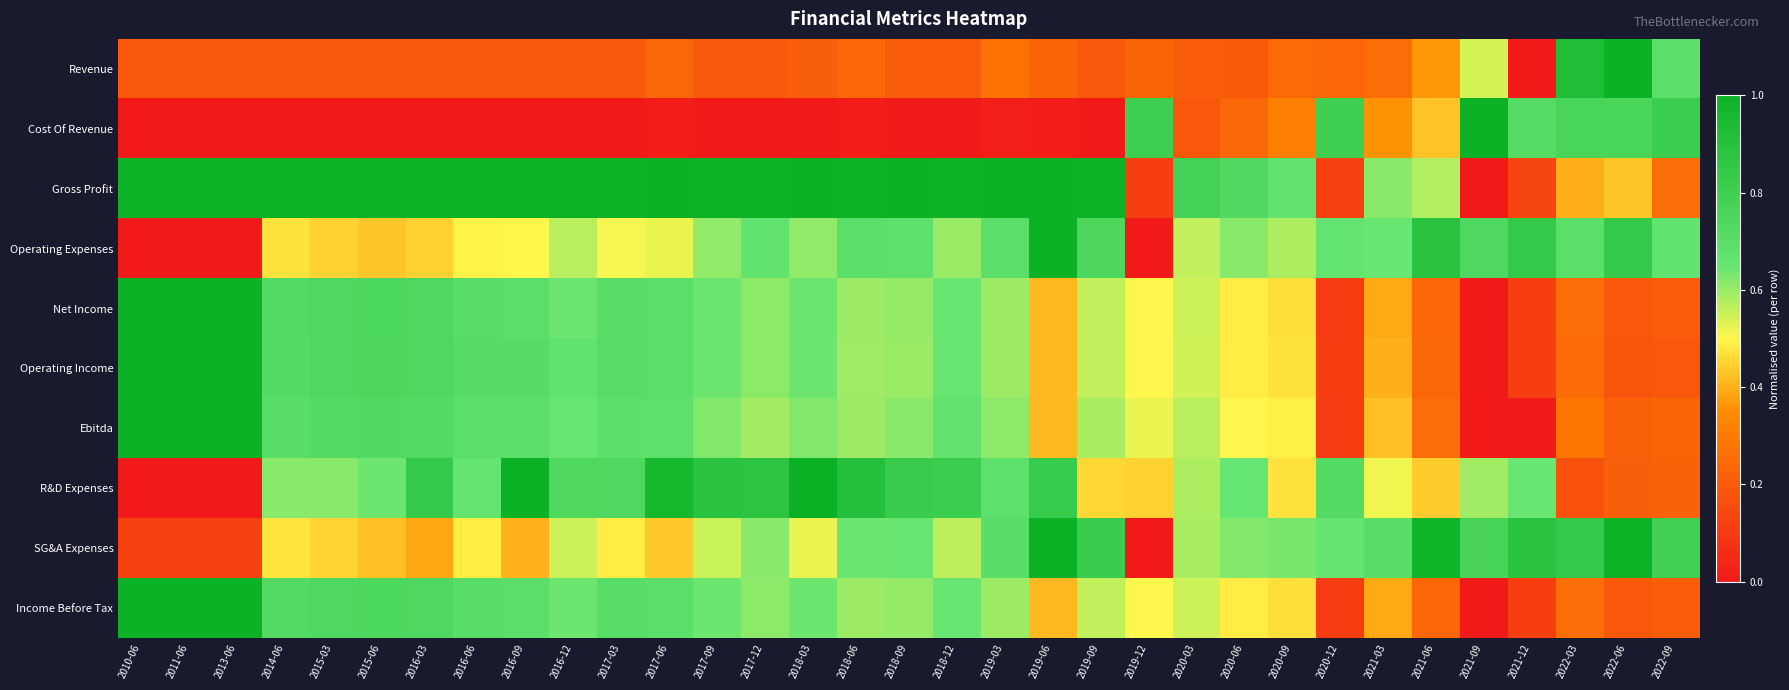

What is the greatest value displayed?

1.0